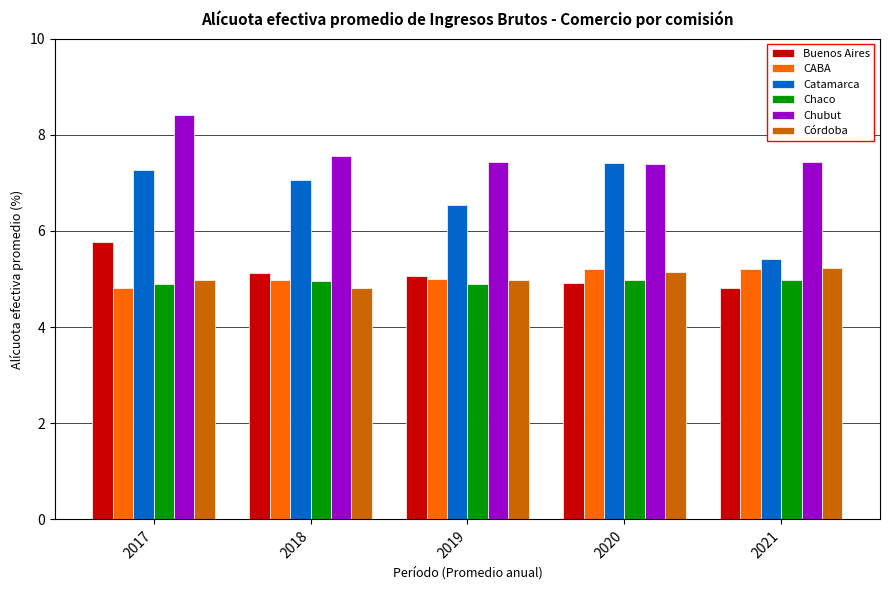

What is the difference between the highest and lowest values at 2017?

3.6